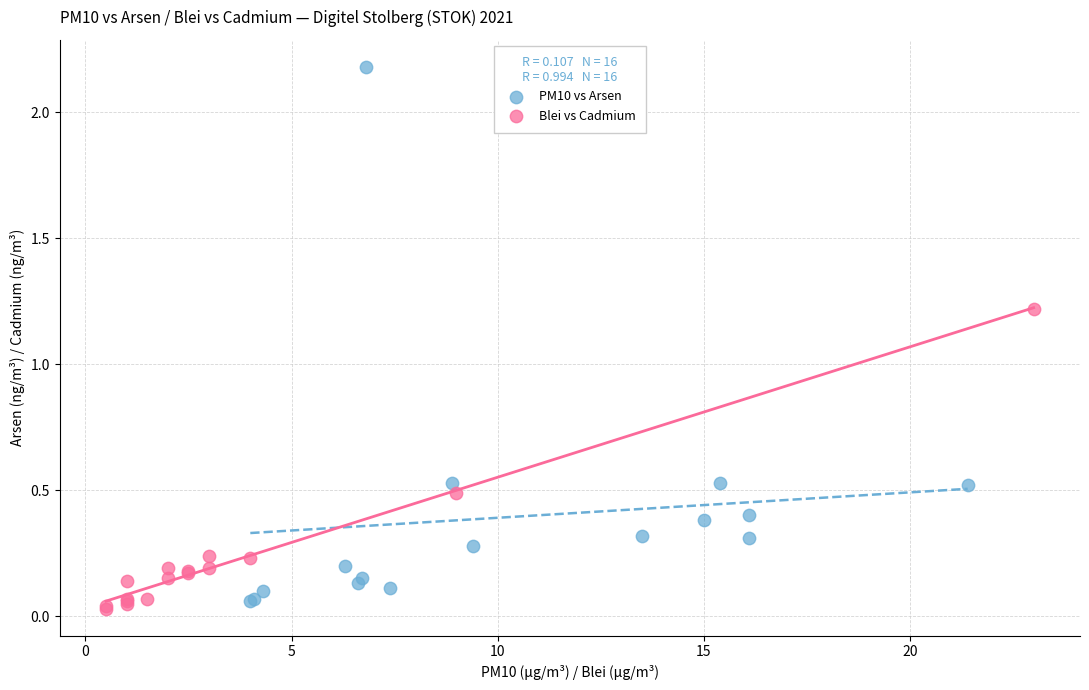

Which series has the widest spread of Y values?

PM10 vs Arsen